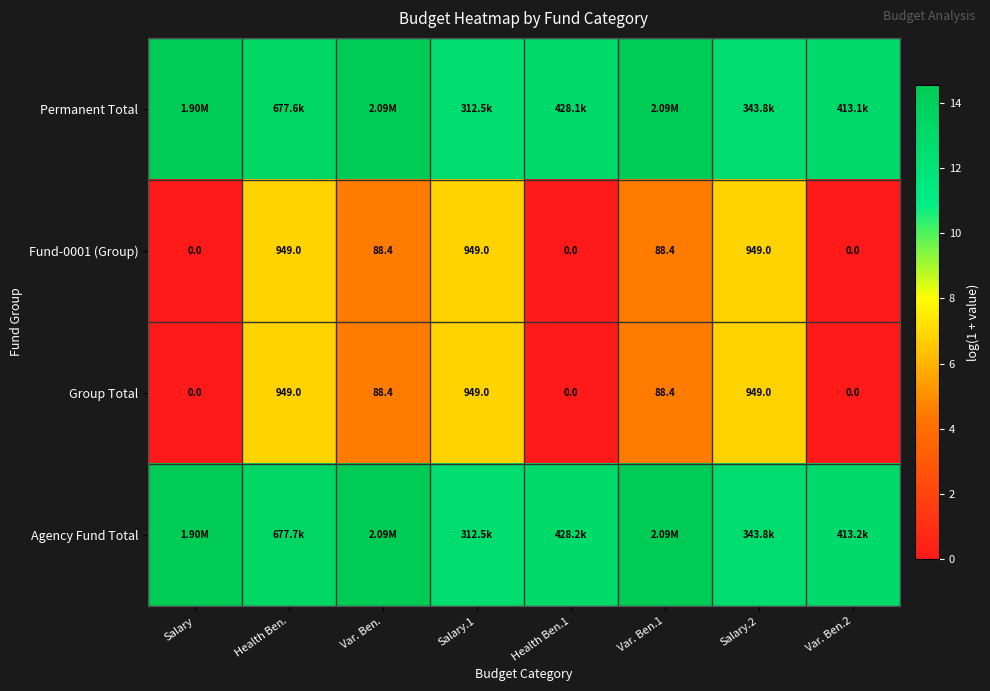

Where does the Group Total series first go above 88?

Health Ben.